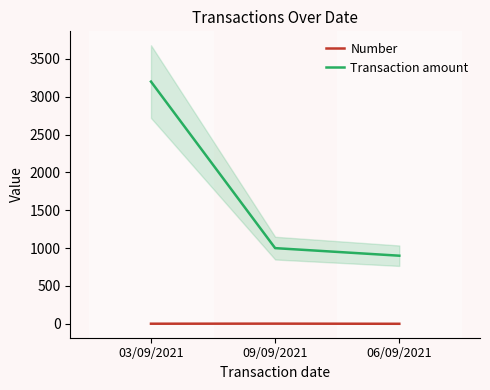

What is the label of the 3rd point from the left?

06/09/2021